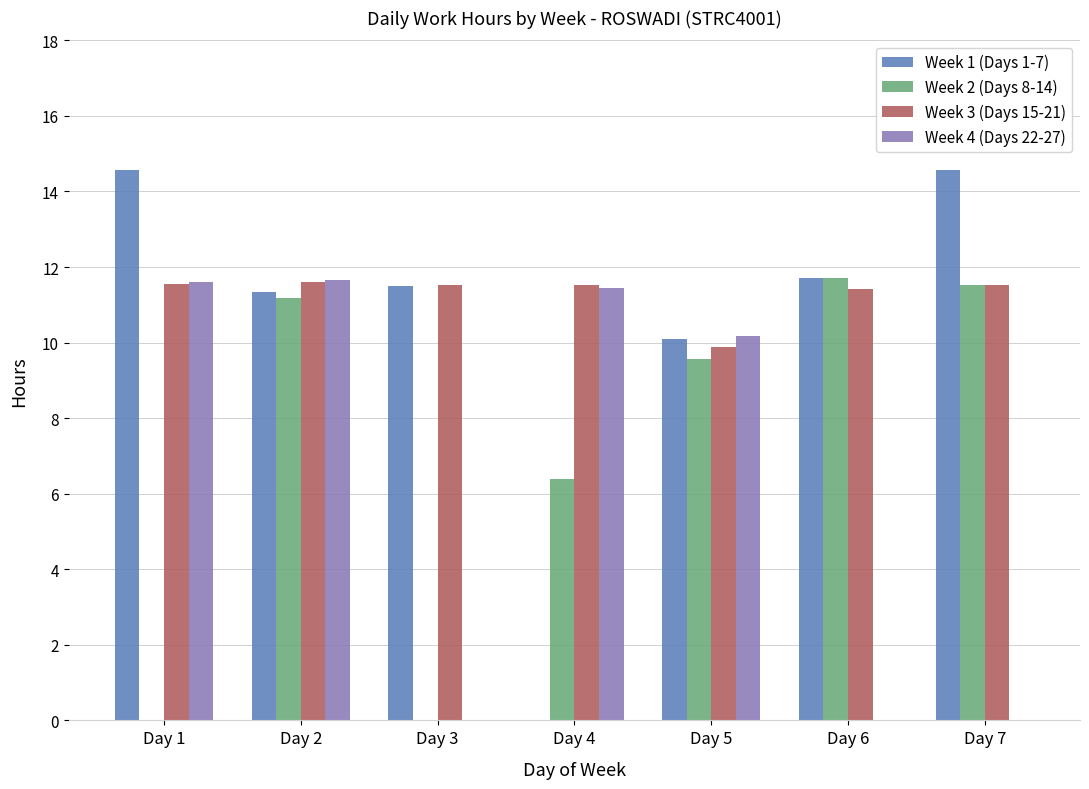

How many values in the Week 1 (Days 1-7) series exceed 11?

5